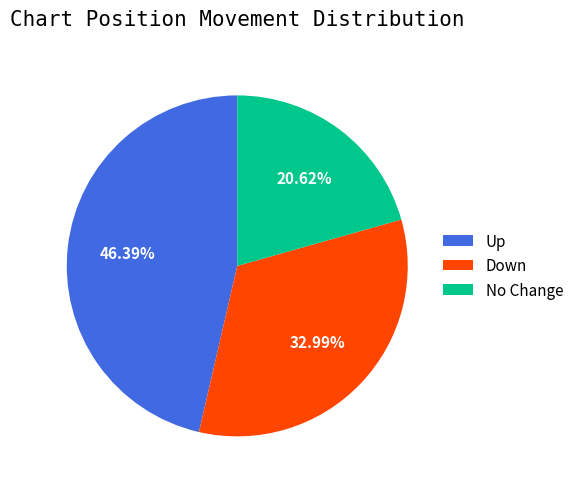

Is there a majority slice in this chart?

No